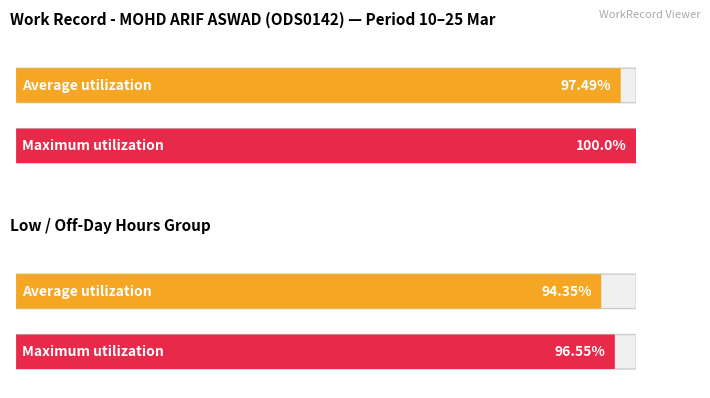

What are all the series names shown in the legend?

Average utilization, Maximum utilization